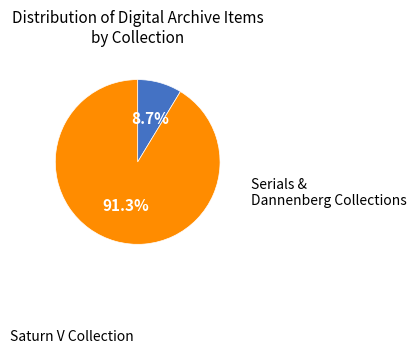

What is the majority slice?

Saturn V Collection